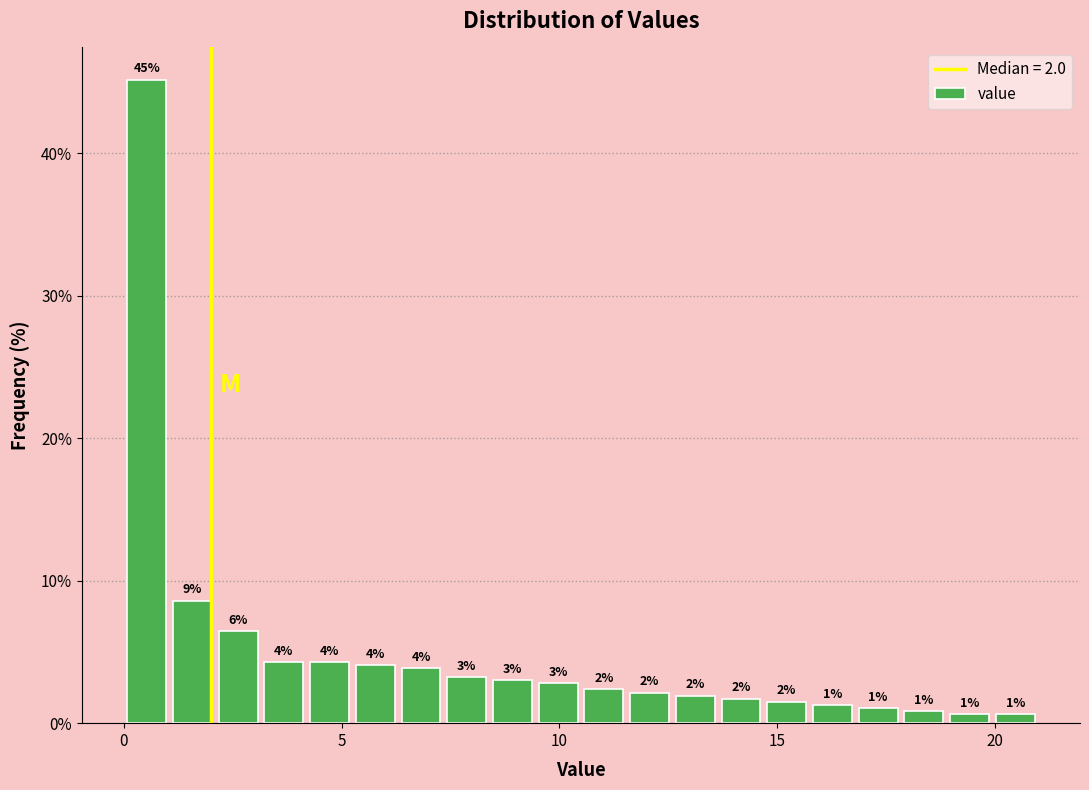

Around what value on the x-axis is the tallest bar? Give the approximate position of its centre, as read against the axis.

0.5